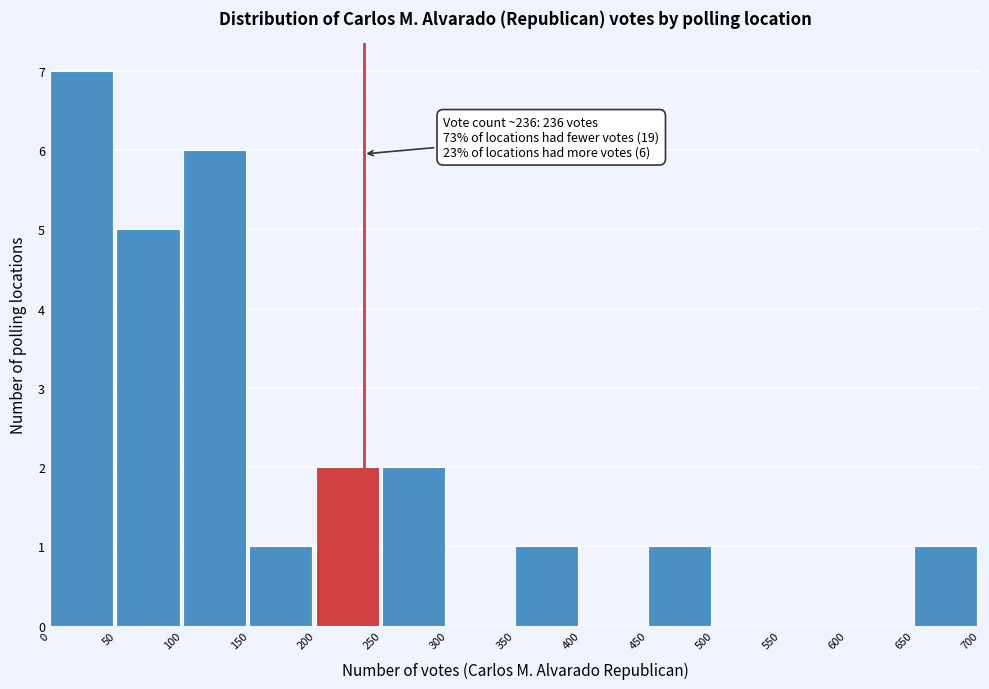

Over which range of the x-axis is the bar tallest?

0 to 50